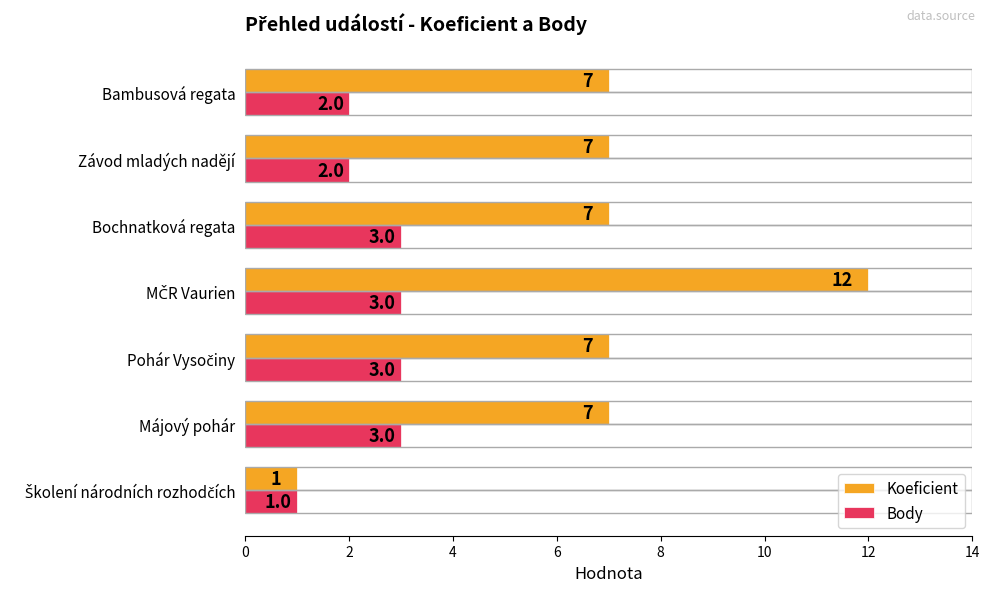

Is it true that Koeficient equals 2 at Závod mladých nadějí?

False